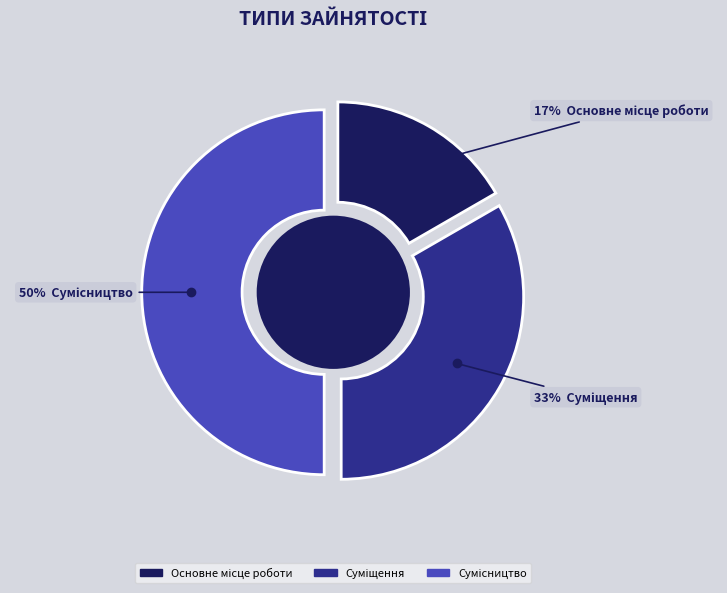

Which has a higher value, Сумісництво or Основне місце роботи?

Сумісництво